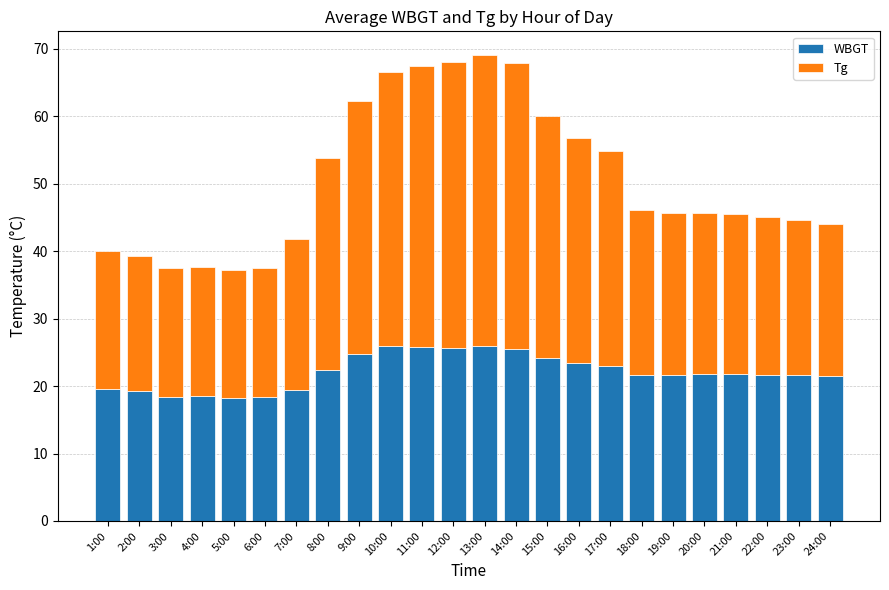

What is the total value across all series at 17:00?

54.9